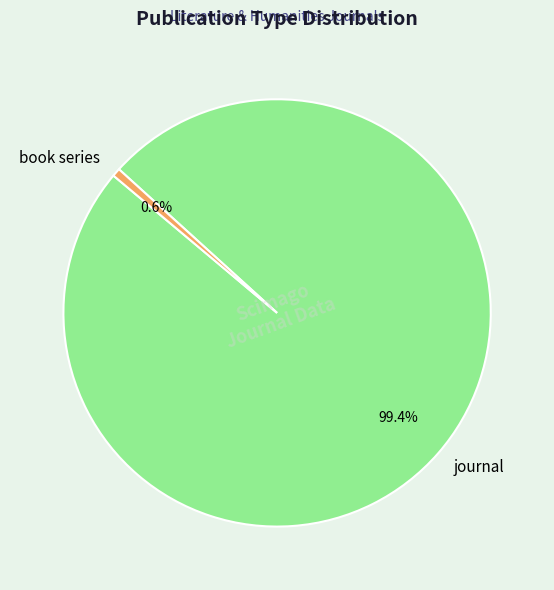

Which category has the biggest portion of the pie?

journal